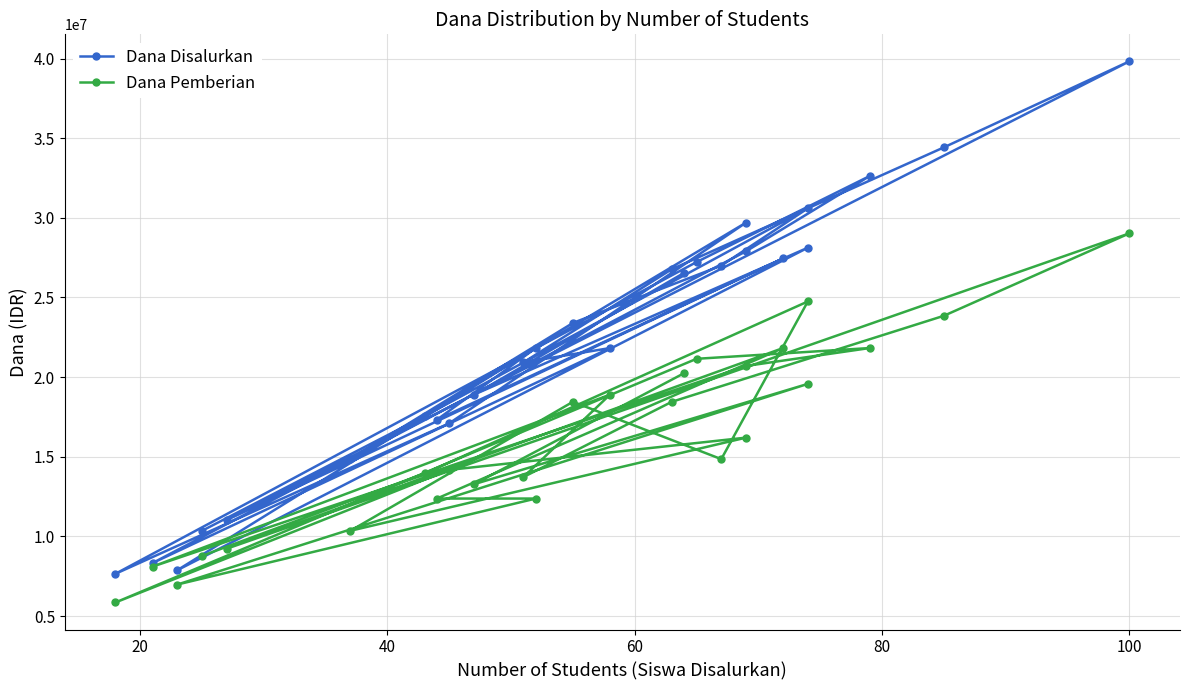

Which series has the largest total across all categories?

Dana Disalurkan